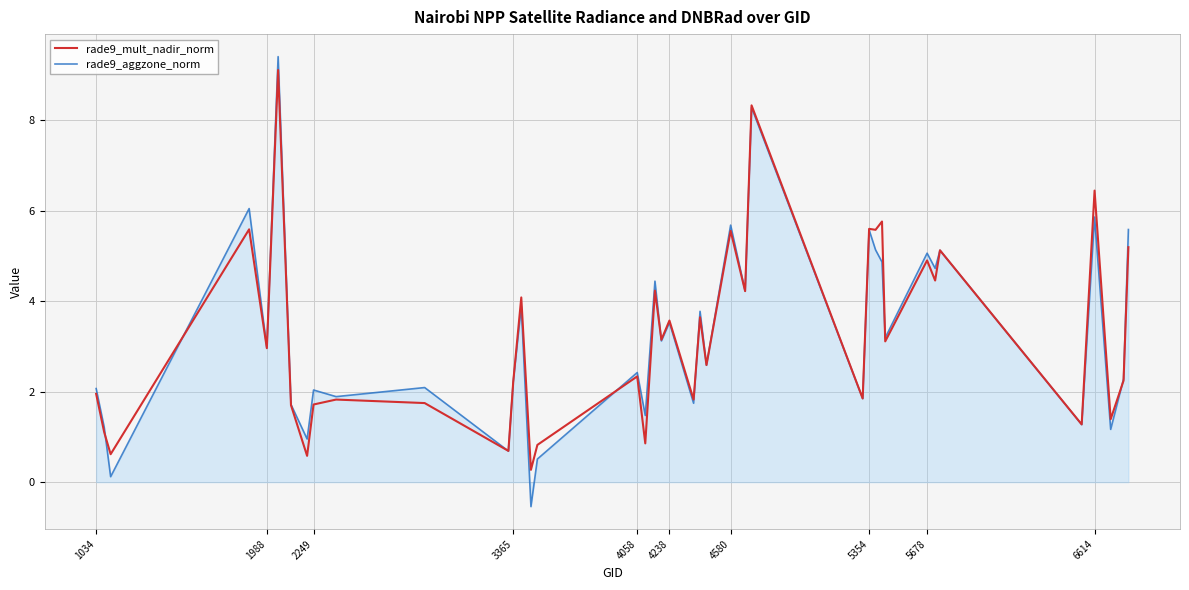

Which series has the widest spread of values?

rade9_aggzone_norm